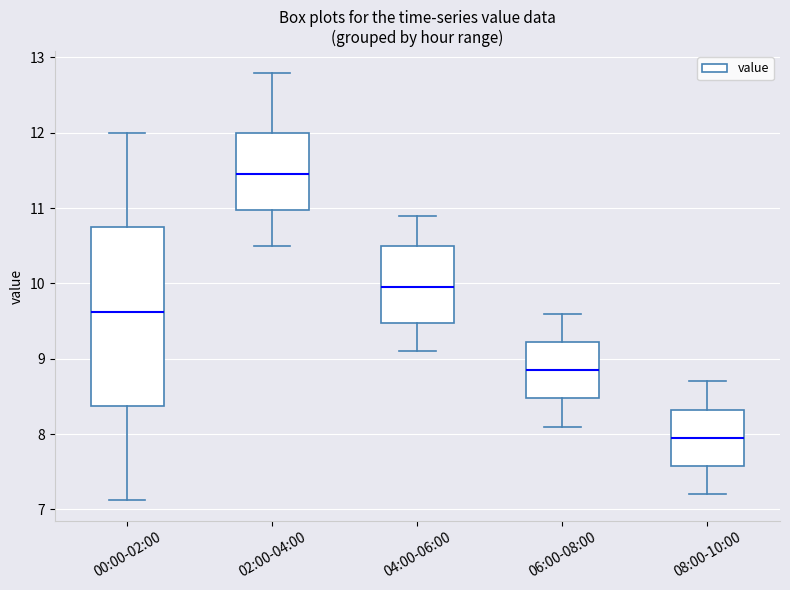

Which box's median line is the lowest?

08:00-10:00